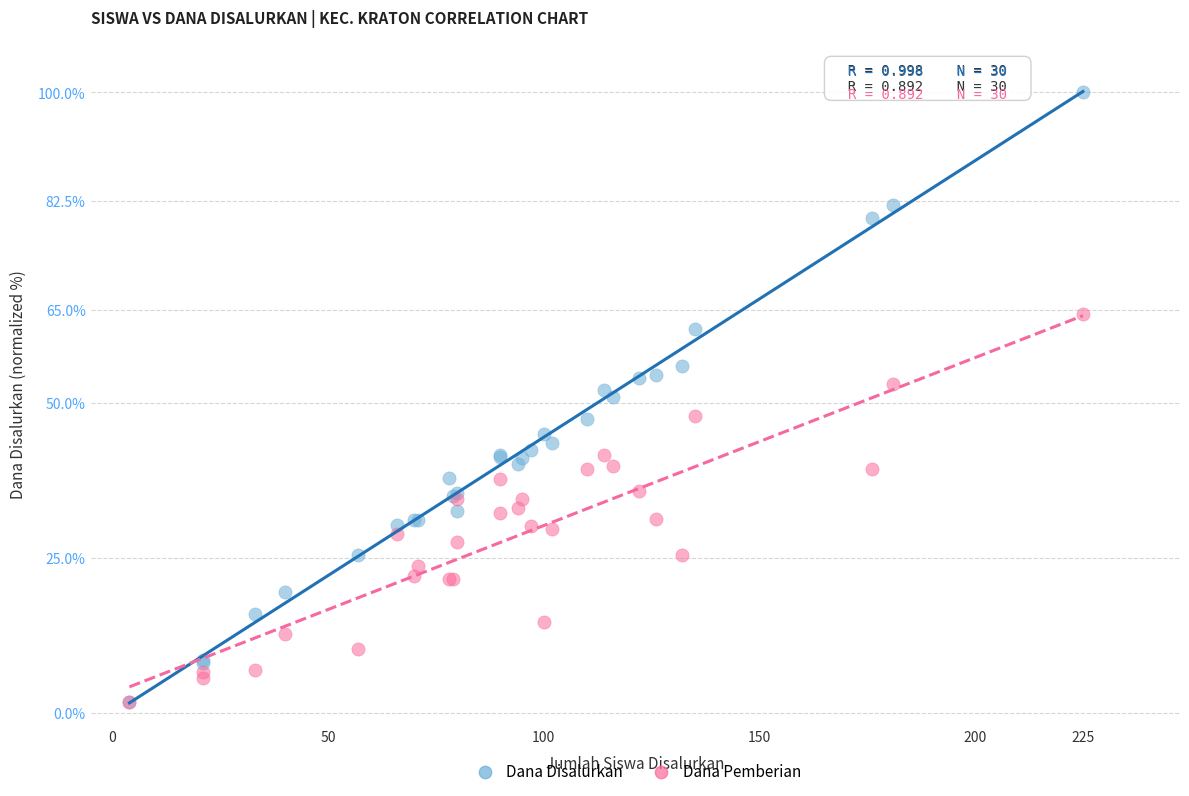

What are all the series names shown in the legend?

Dana Disalurkan, Dana Pemberian